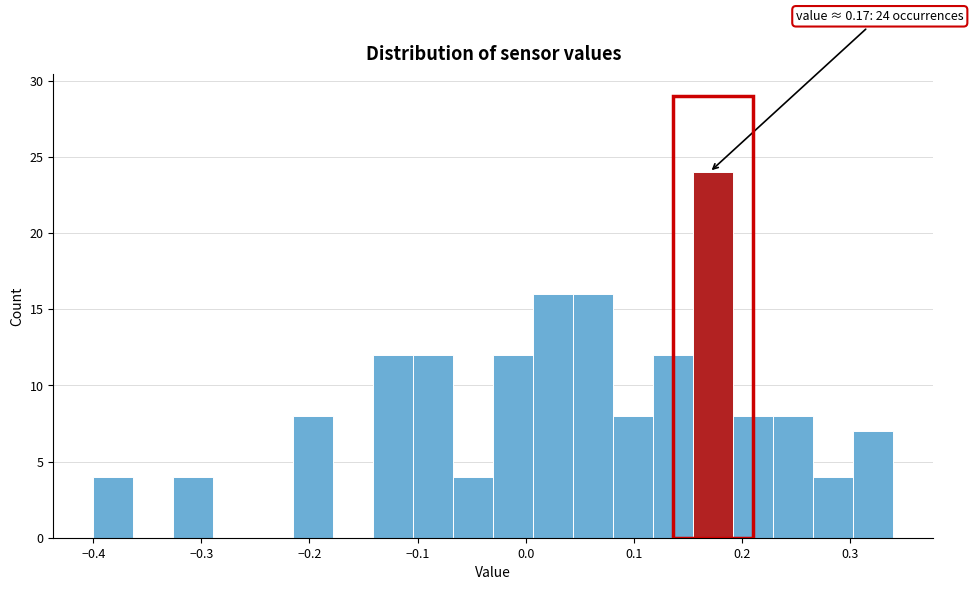

Around what value on the x-axis is the tallest bar? Give the approximate position of its centre, as read against the axis.

0.17